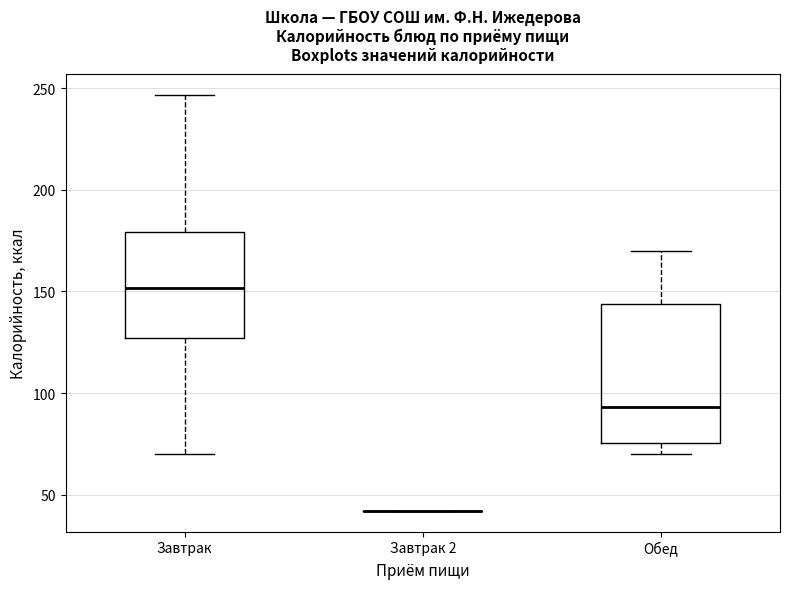

Which box is the tallest, from its lower edge to its upper edge?

Обед